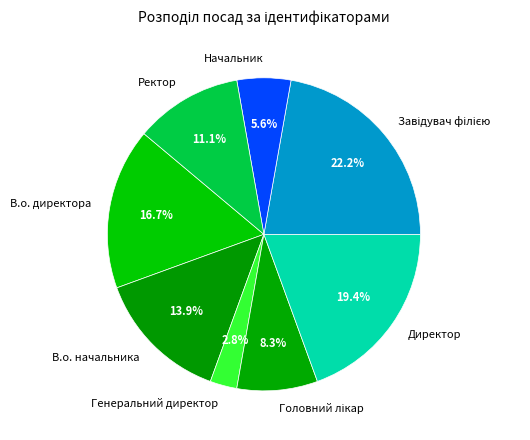

Is there a majority slice in this chart?

No